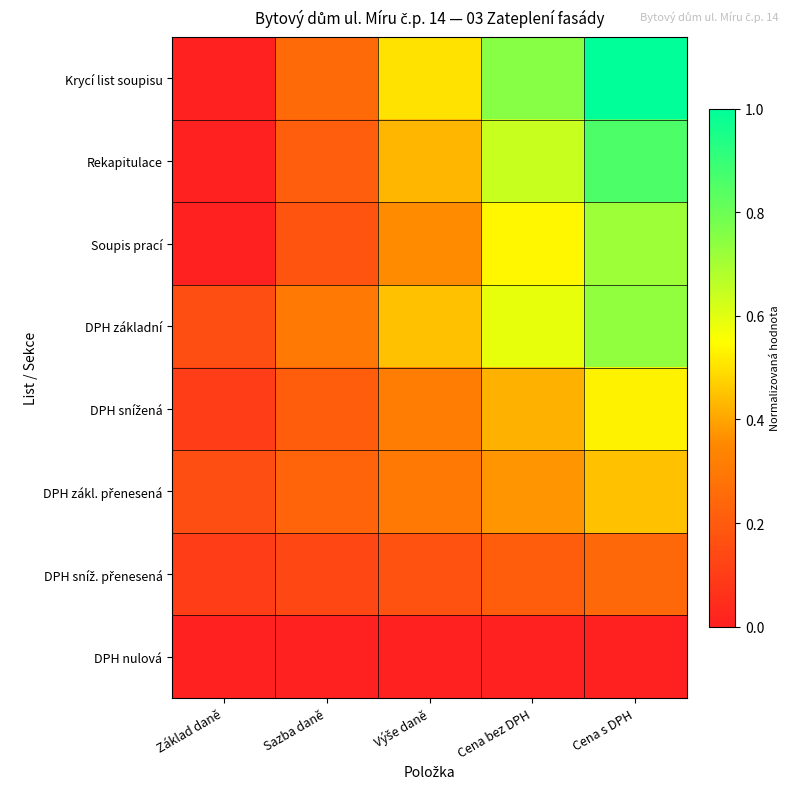

List the series in order of their peak value, lowest first.

DPH nulová, DPH sníž. přenesená, DPH zákl. přenesená, DPH snížená, Soupis prací, DPH základní, Rekapitulace, Krycí list soupisu